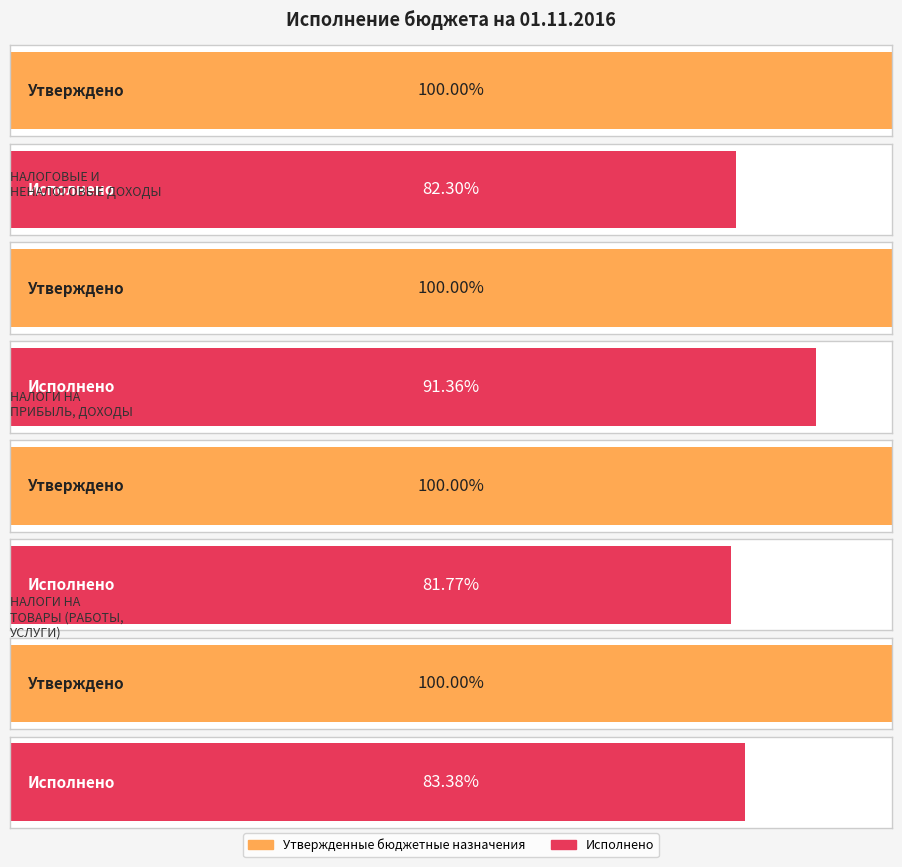

Which series has the largest total across all categories?

Утвержденные бюджетные назначения